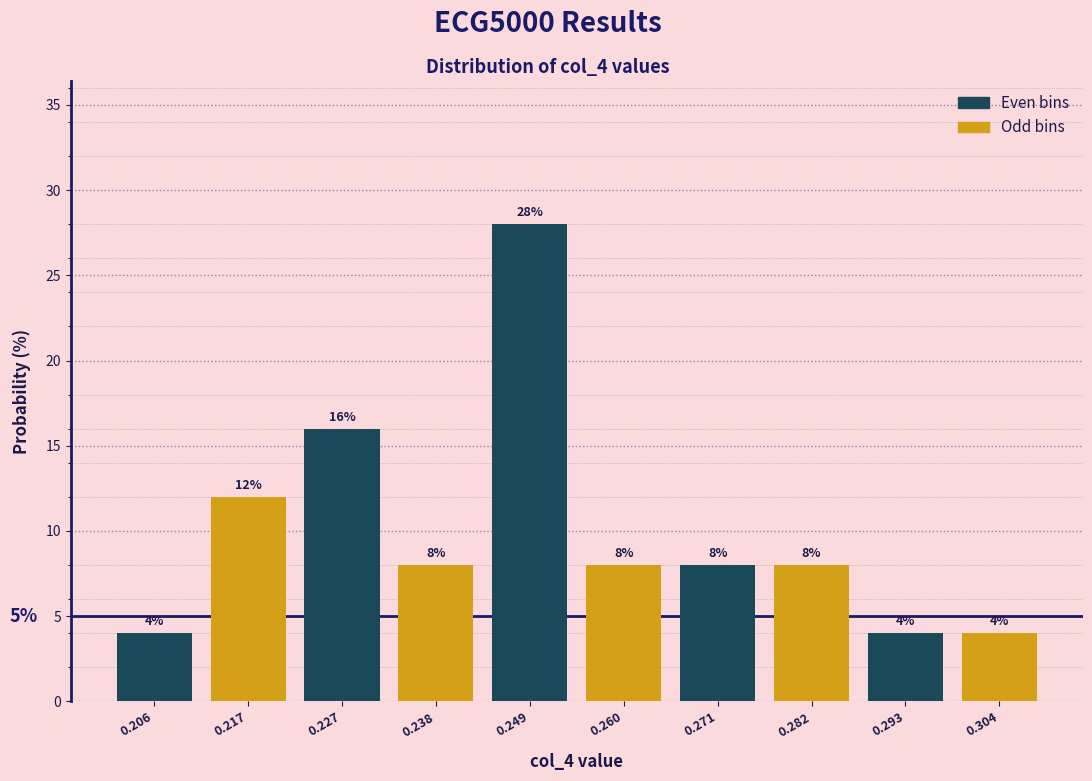

How tall is the bar that spans 0.298 to 0.310 on the x-axis? The bar edges are not printed on the chart, so give them approximately, as read against the axis.

4